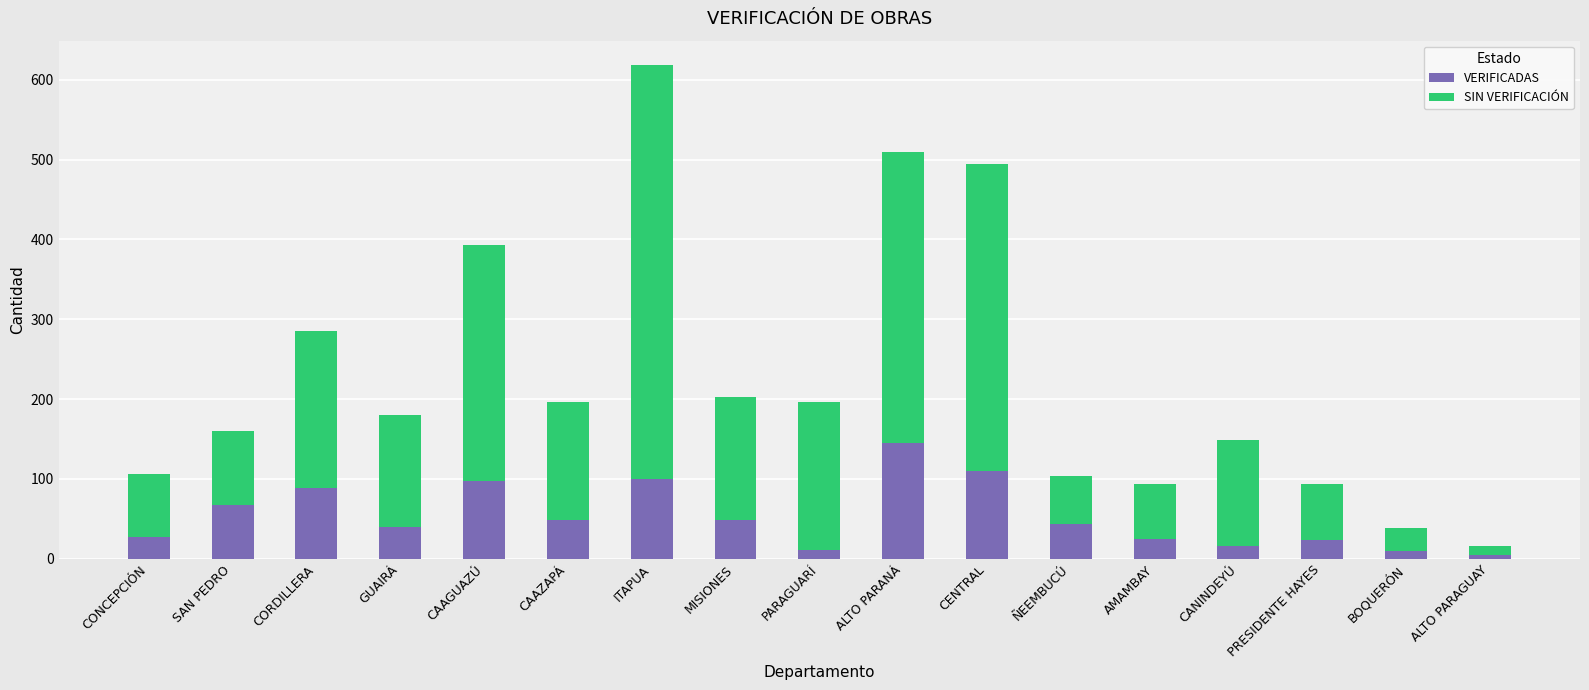

What is the value of the VERIFICADAS bar at the 16th from the left?

9